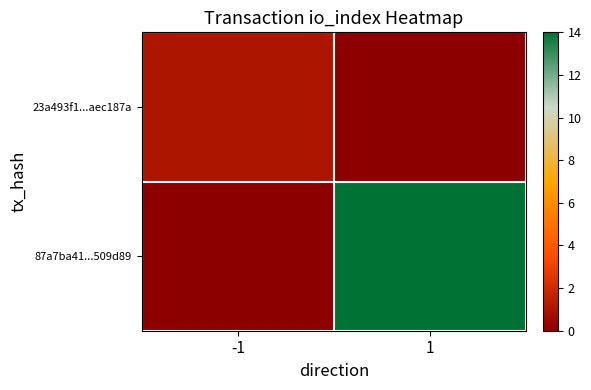

Count the number of categories in the chart.

2